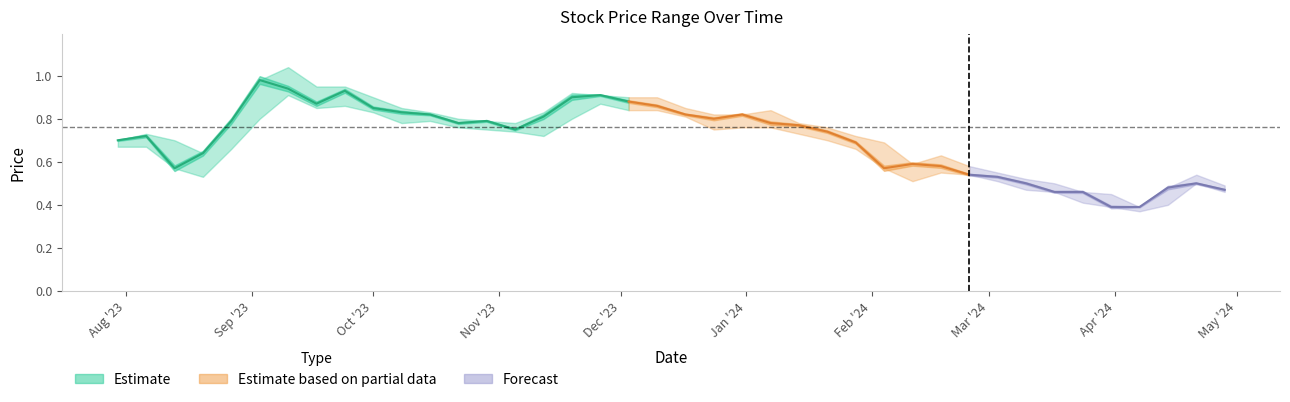

At which label is Low closest to 0?

07/04/2024